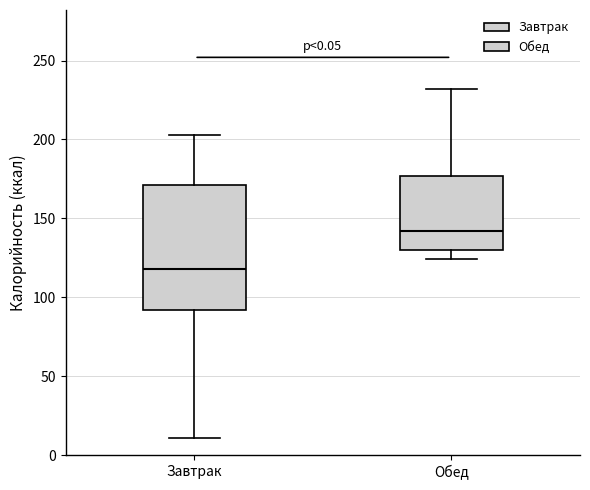

Which box has the highest median line?

Обед